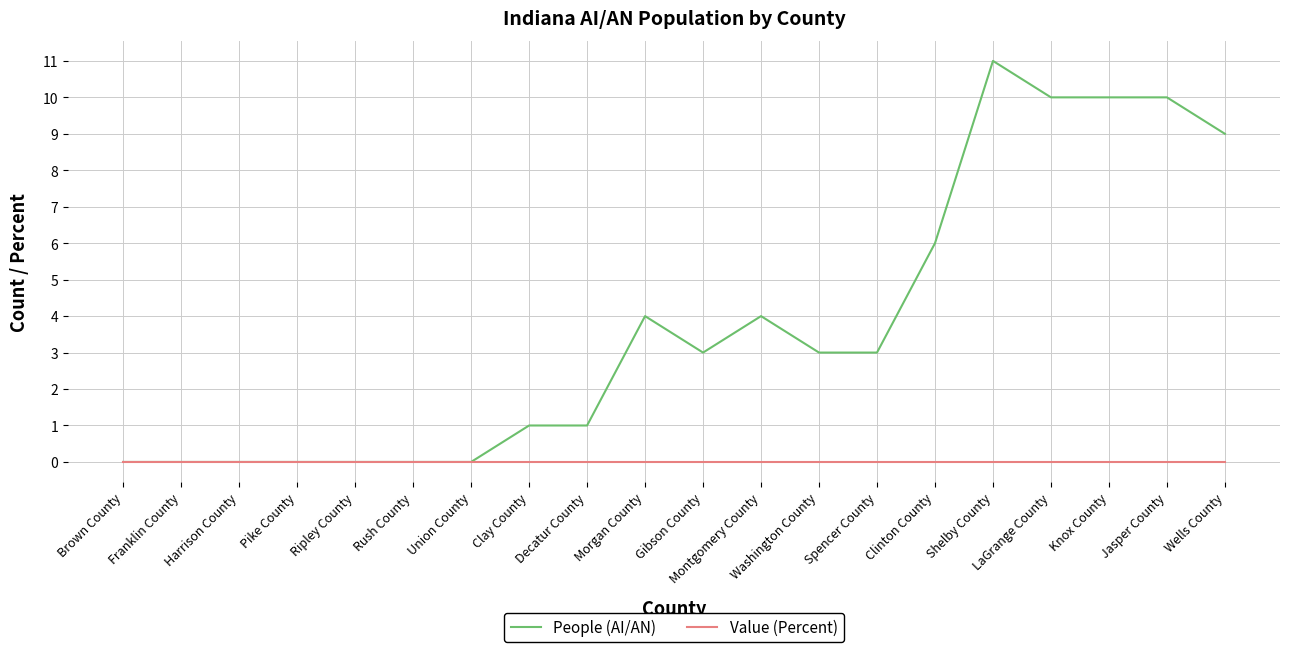

Read the People (AI/AN) value at Wells County, to the nearest 5.

10